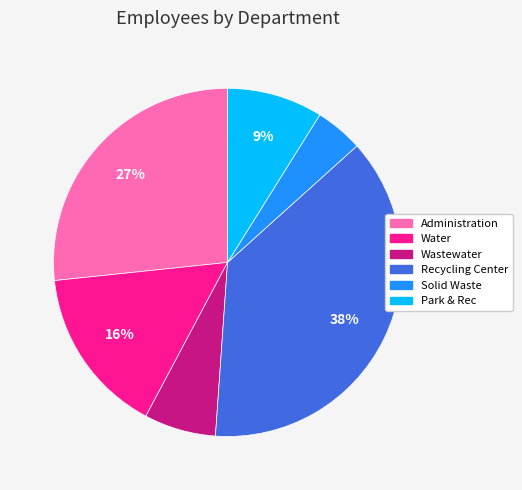

How many slices are in this pie chart?

6